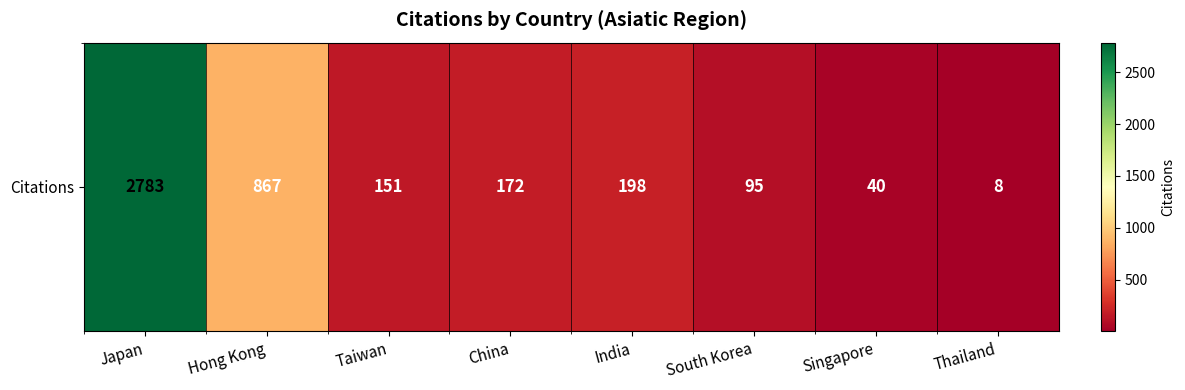

True or false: the data shows 218 at Taiwan.

False